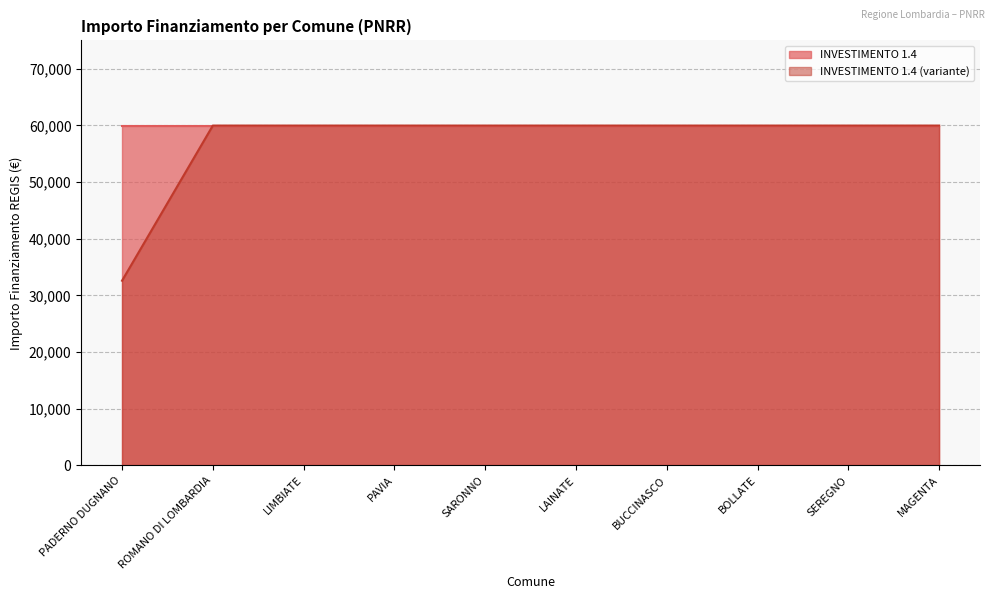

What is the label of the 5th point from the right?

LAINATE